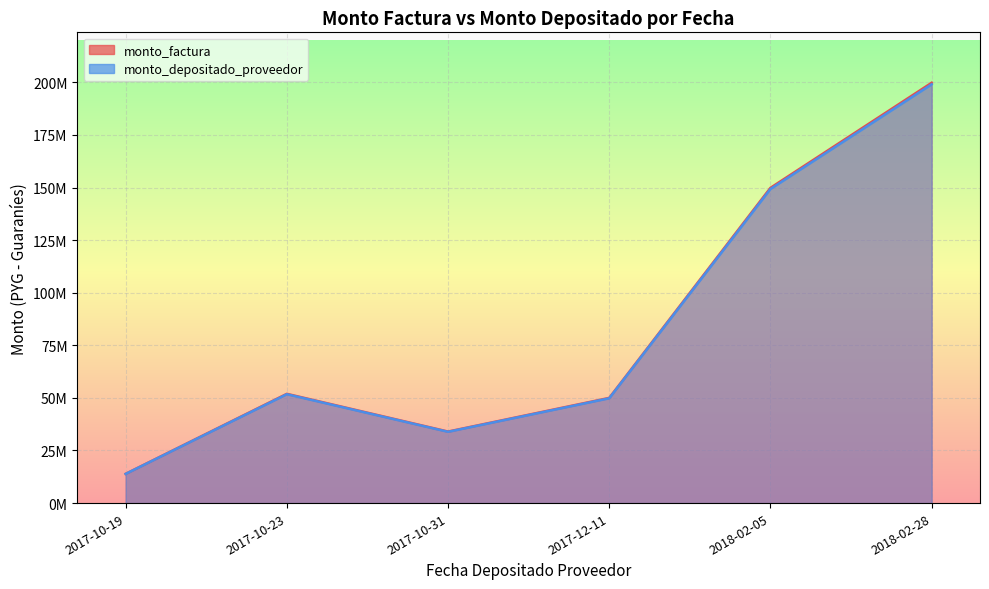

Reading left to right, list all the values displayed in this chart.

monto_factura: 2017-10-19=13859731	2017-10-23=51750497	2017-10-31=33876364	2017-12-11=49818182	2018-02-05=149304773	2018-02-28=199073030
monto_depositado_proveedor: 2017-10-19=13910314	2017-10-23=51939367	2017-10-31=34000000	2017-12-11=50000000	2018-02-05=149849681	2018-02-28=199799574